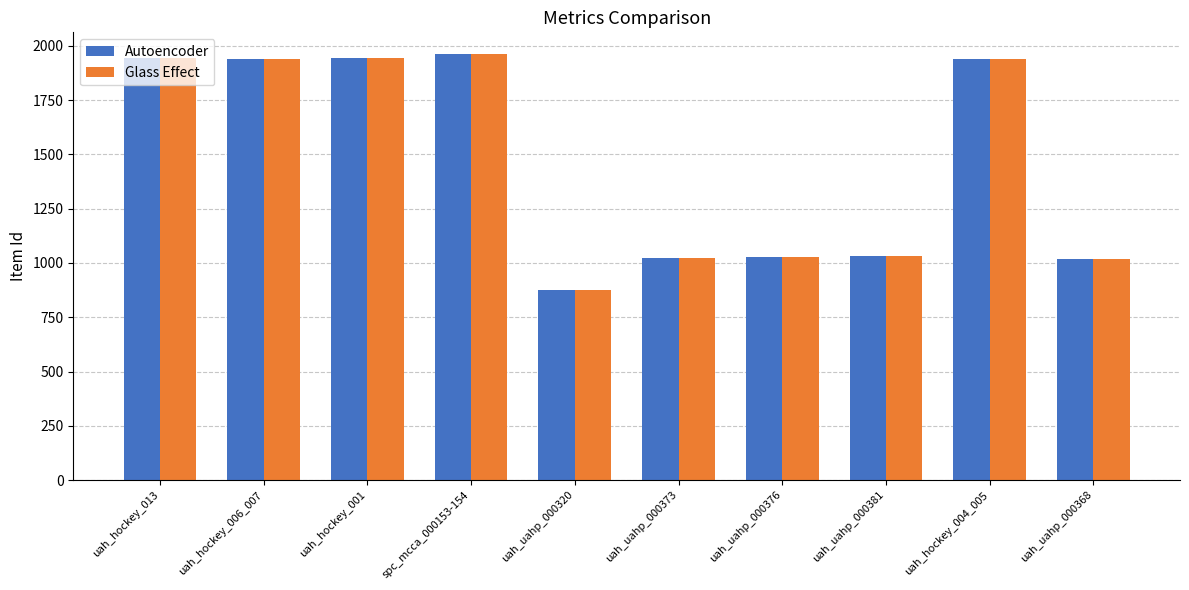

The value of Autoencoder at uah_uahp_000376 is 1028. True or false?

True